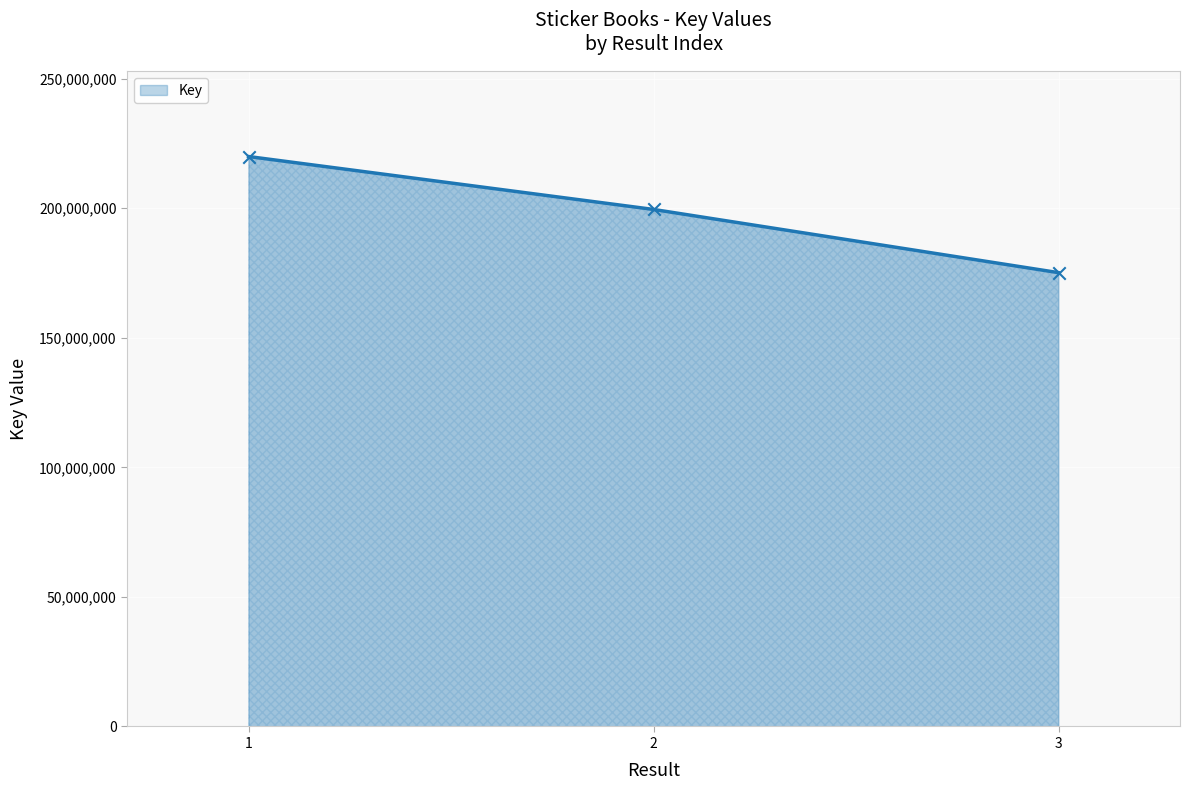

What is the change in value from 2 to 3?

-24384884